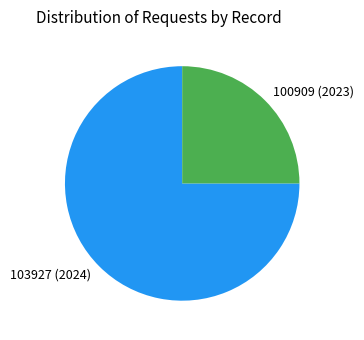

How many slices are in this pie chart?

2